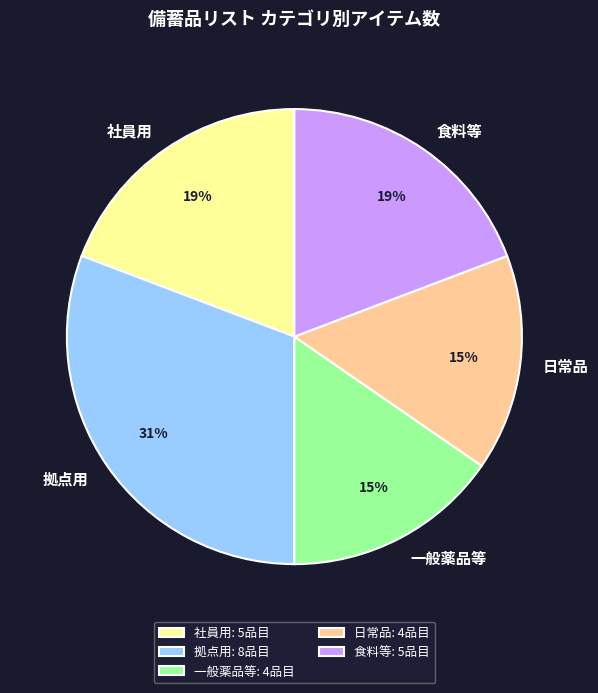

How many segments does this pie chart have?

5